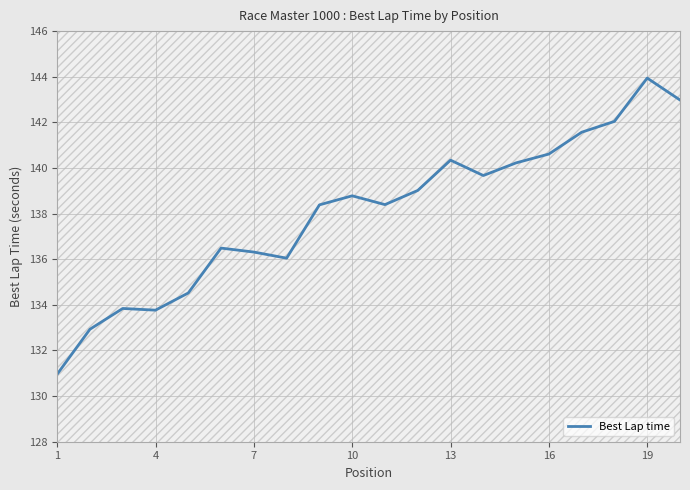

At which label does Best Lap time reach its peak?

19